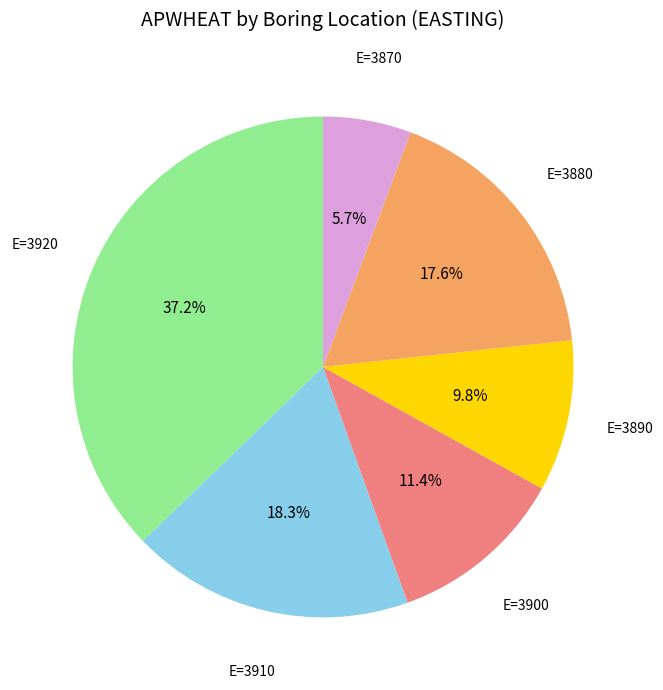

Is there a majority slice in this chart?

No